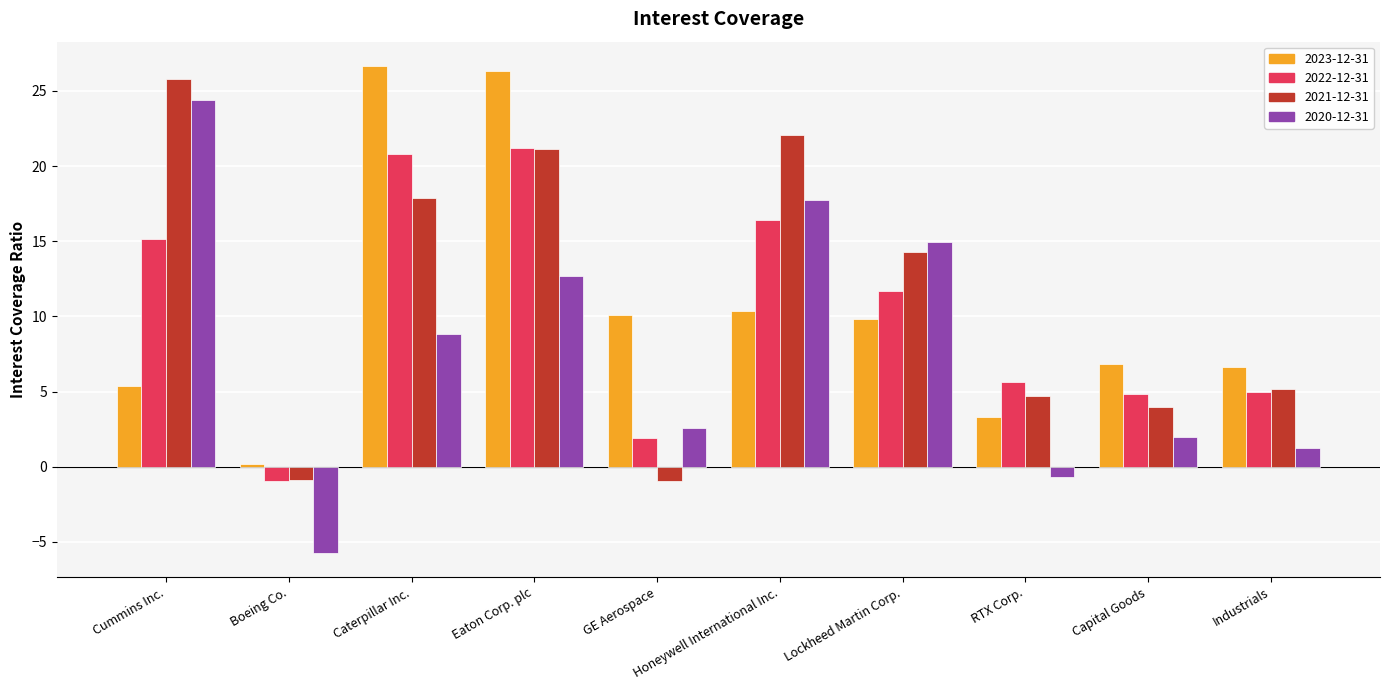

How many data points in 2020-12-31 are above 8?

5